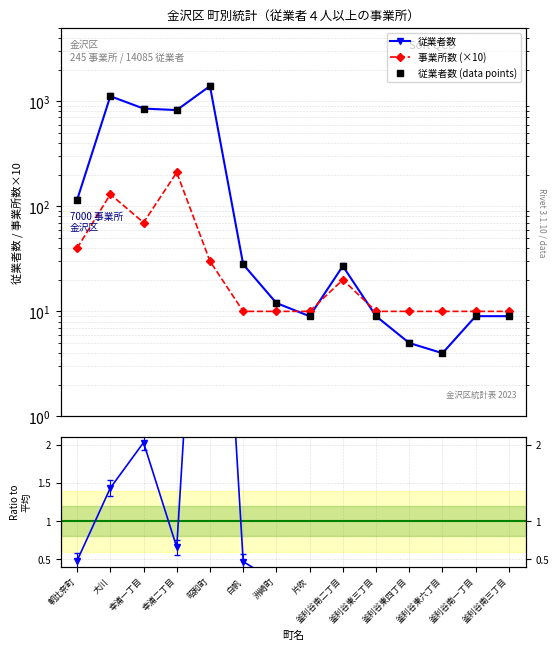

At which category is the sum across all series the highest?

昭和町